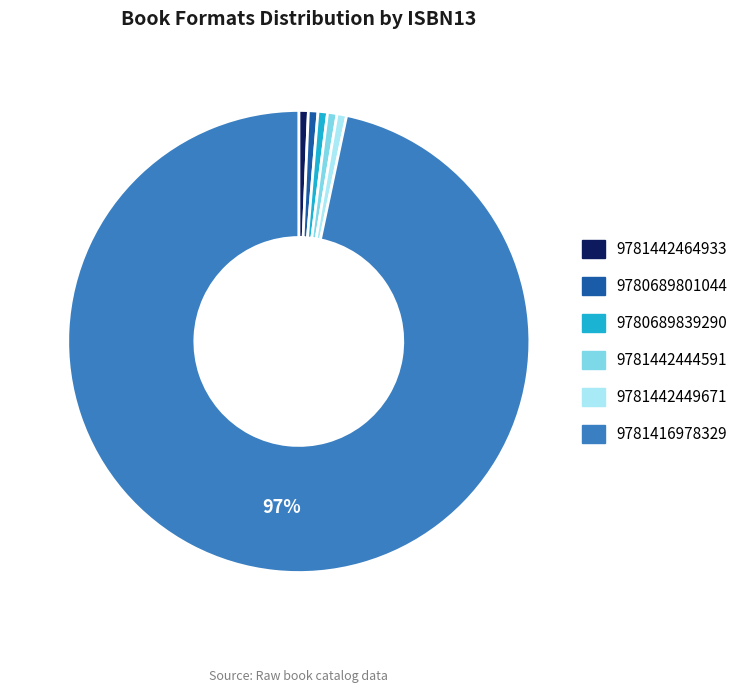

How many slices are in this pie chart?

6